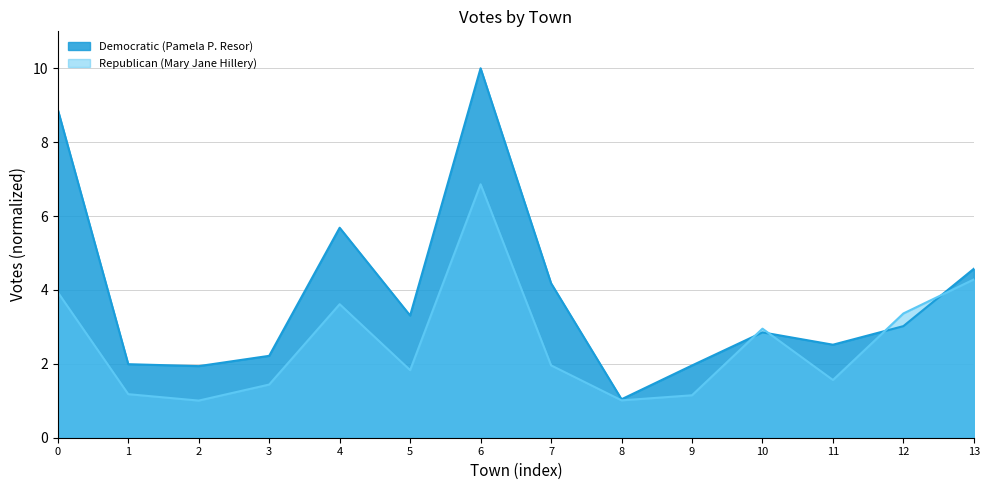

At which category does Democratic (Pamela P. Resor) reach its first local peak?

4